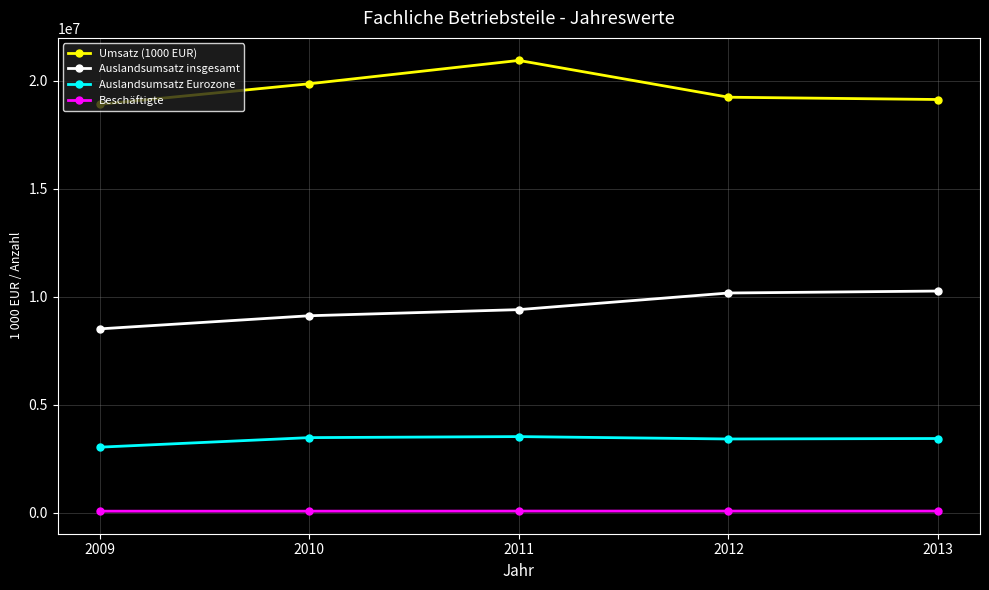

What is the sum of the Beschäftigte values at 2010 and 2013?

155017